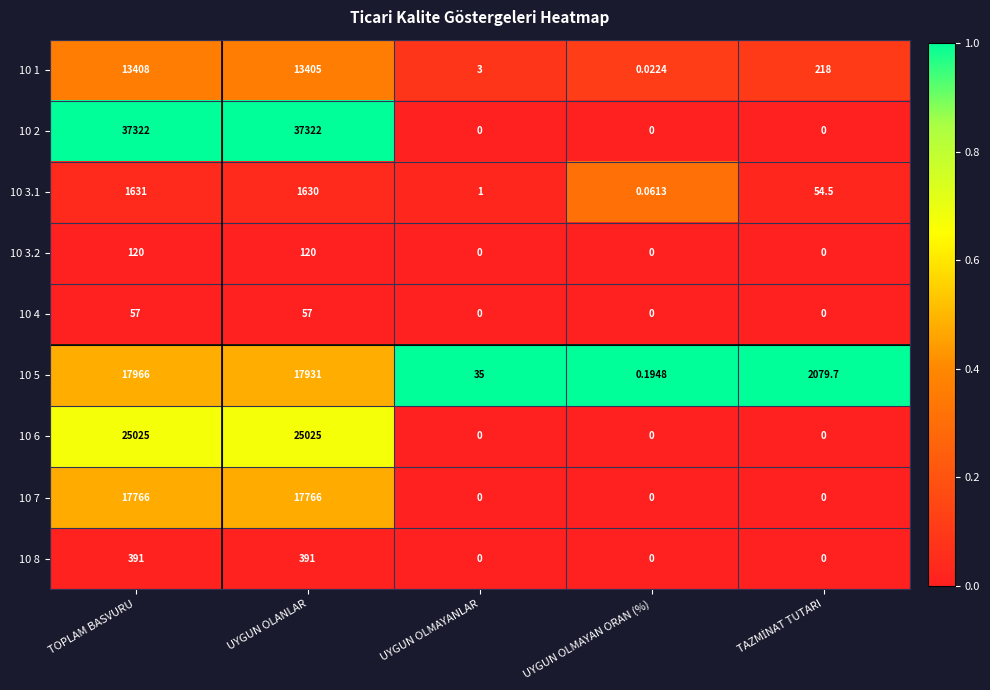

At how many categories does at least one series exceed 0?

5